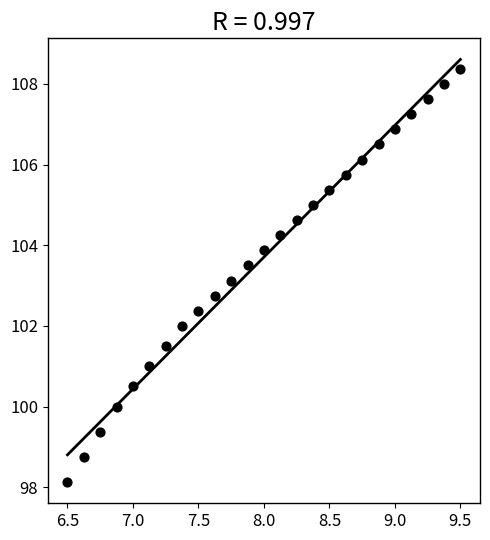

What Y value in the scatter plot is closest to 103?

103.1